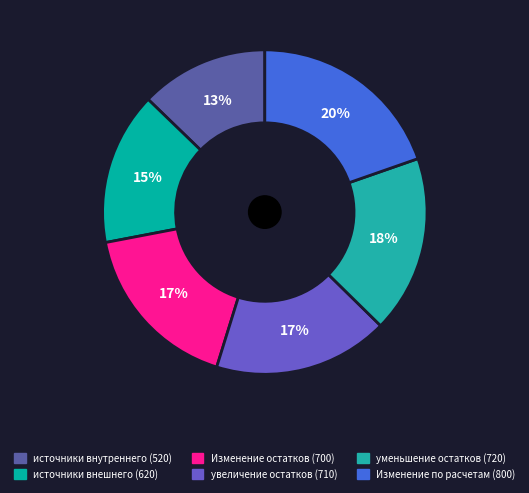

Count the number of slices in the pie.

6